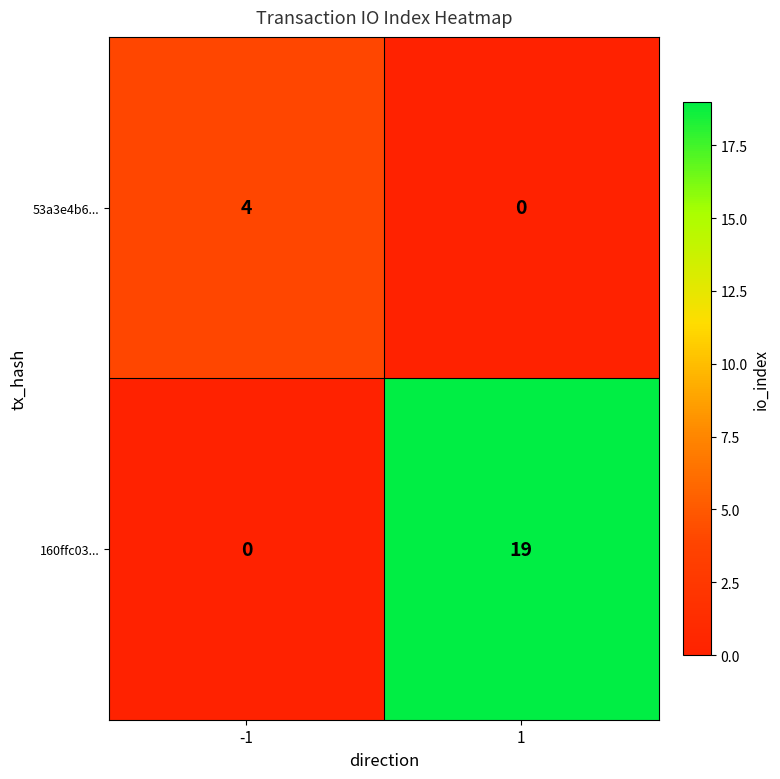

The 160ffc03... series shows 8 at -1. True or false?

False